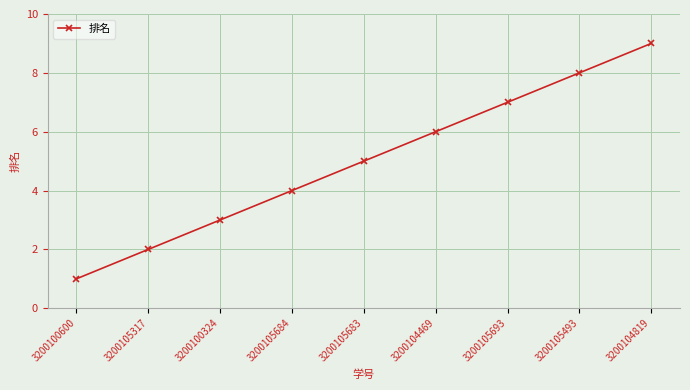

Which has a higher value, 3200104819 or 3200104469?

3200104819